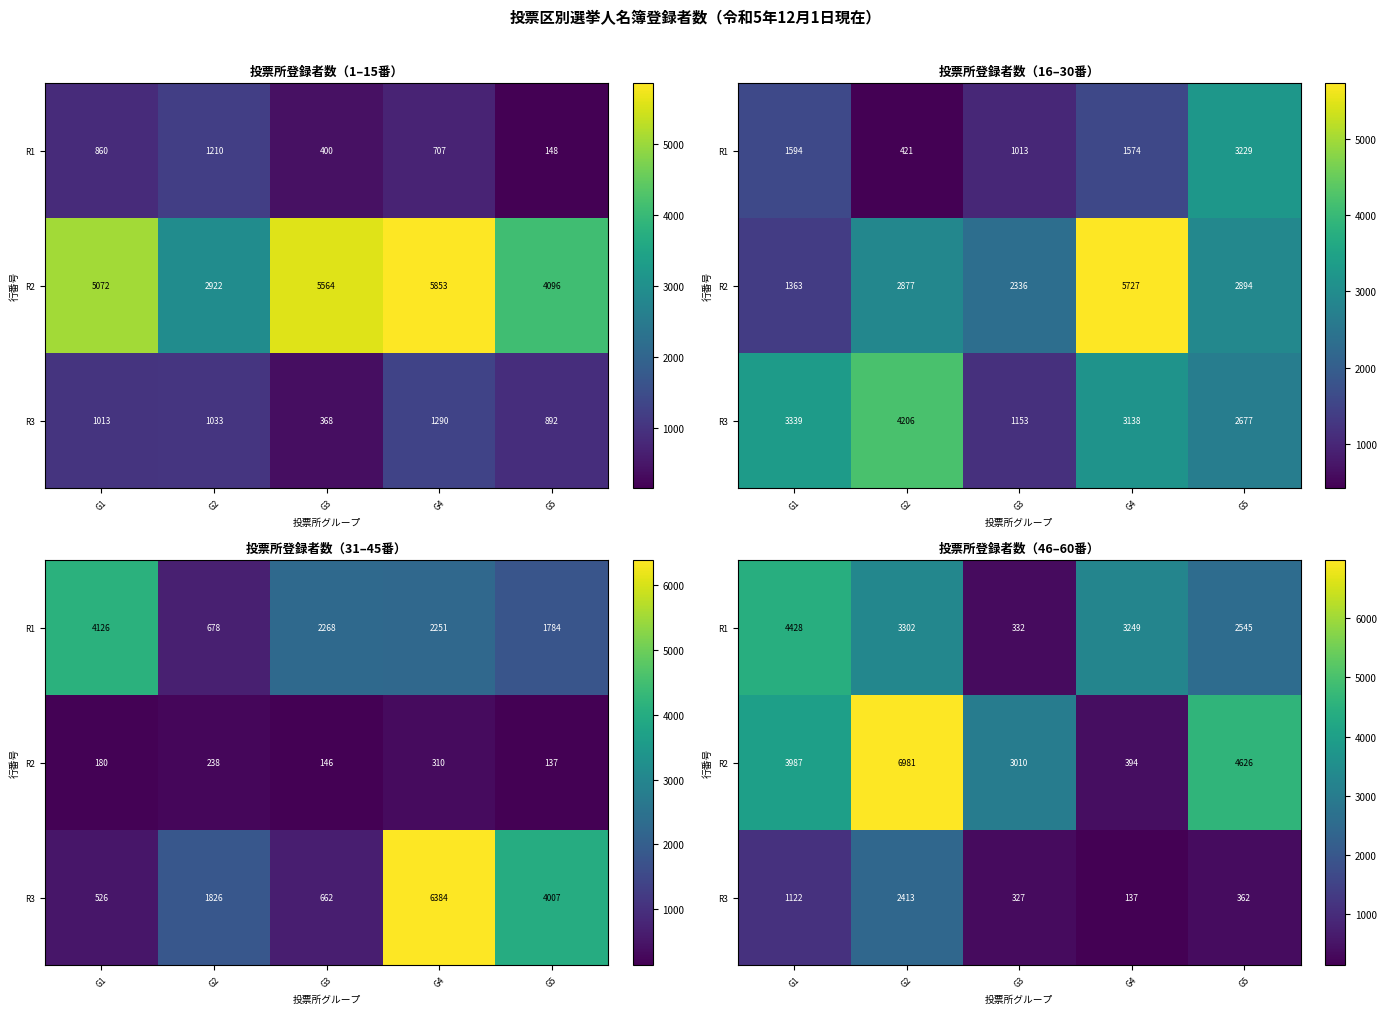

The R3 series shows 507 at G3. True or false?

False